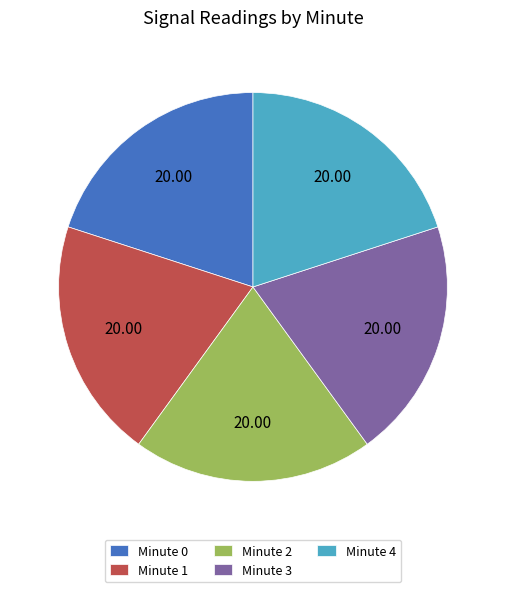

Is there any slice that represents more than half of the pie?

No